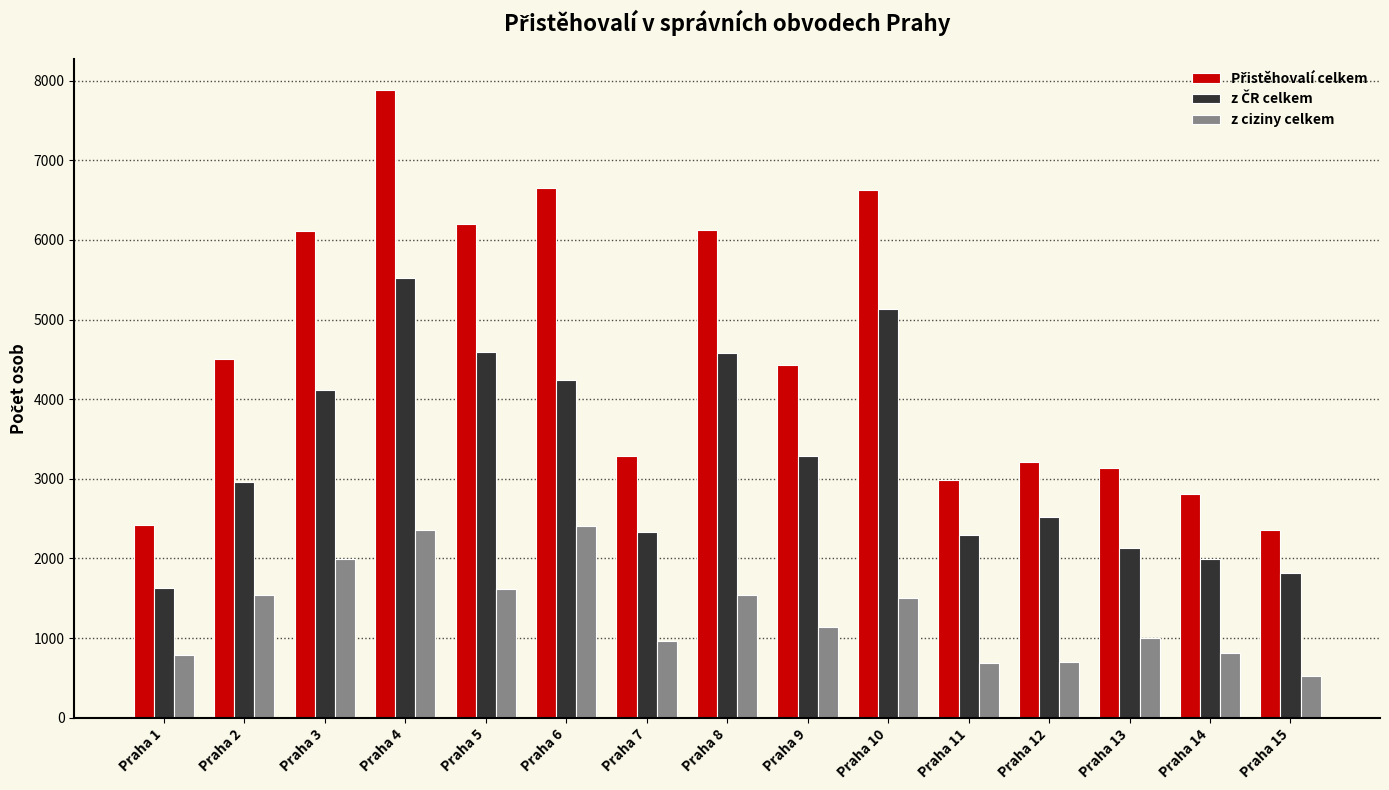

How many data points does each series have?

15